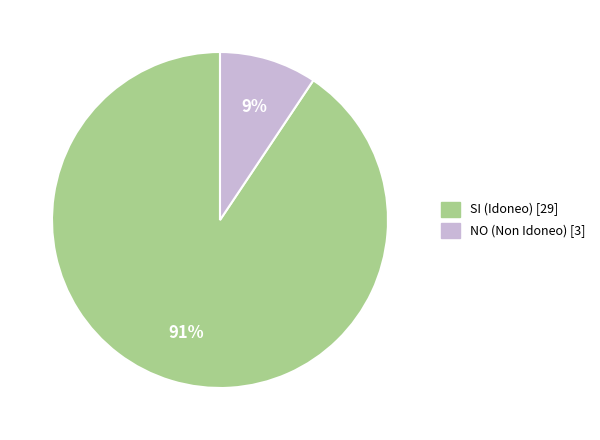

Between NO and SI, which is larger?

SI